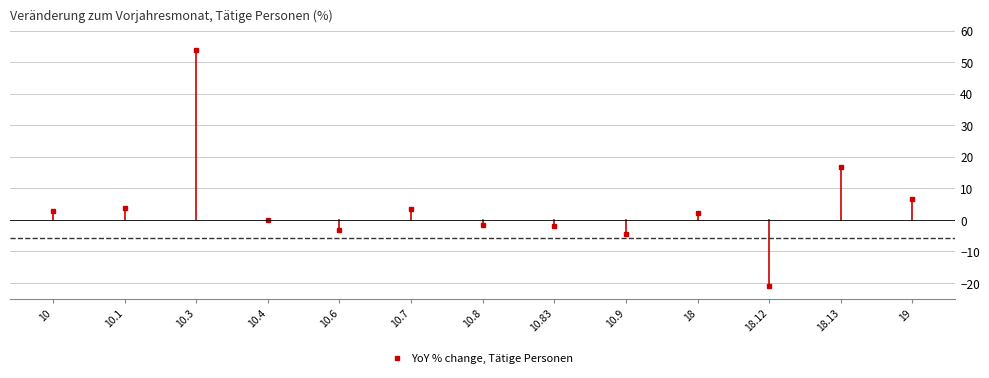

What is the label of the 9th point from the left?

10.9